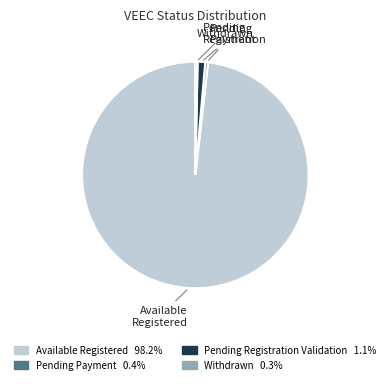

Is there a majority slice in this chart?

Yes